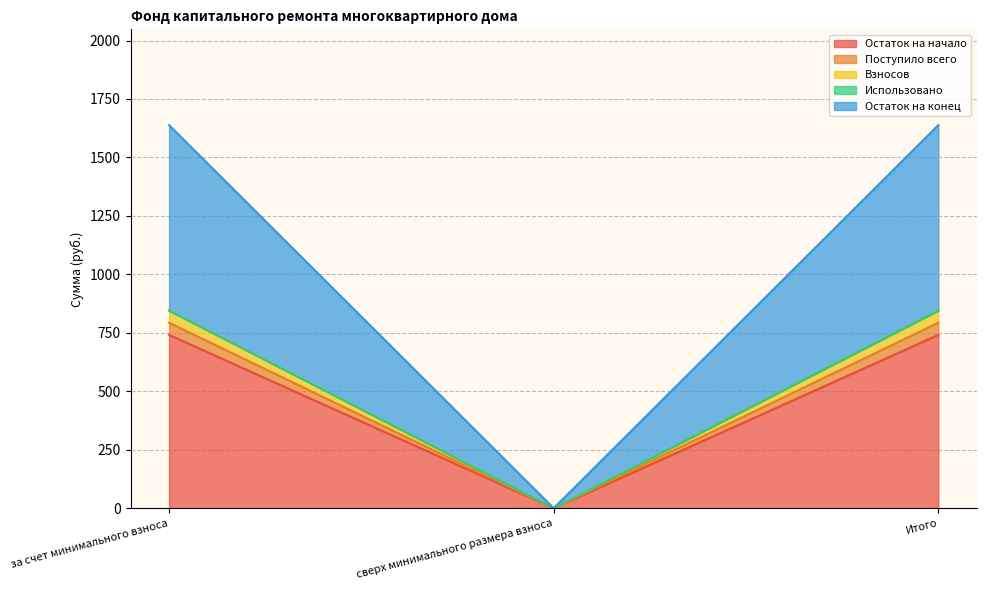

How many lines are shown in the chart?

5